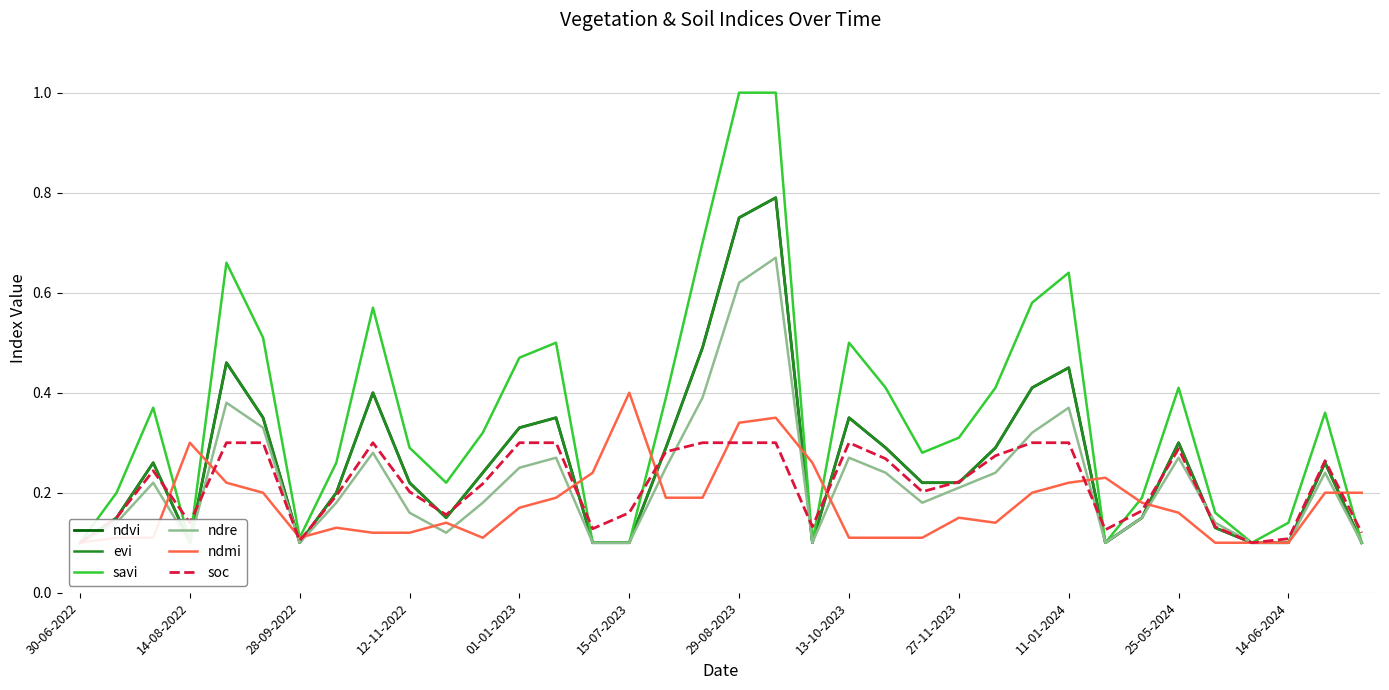

How many interior local peaks does the ndre series have?

9